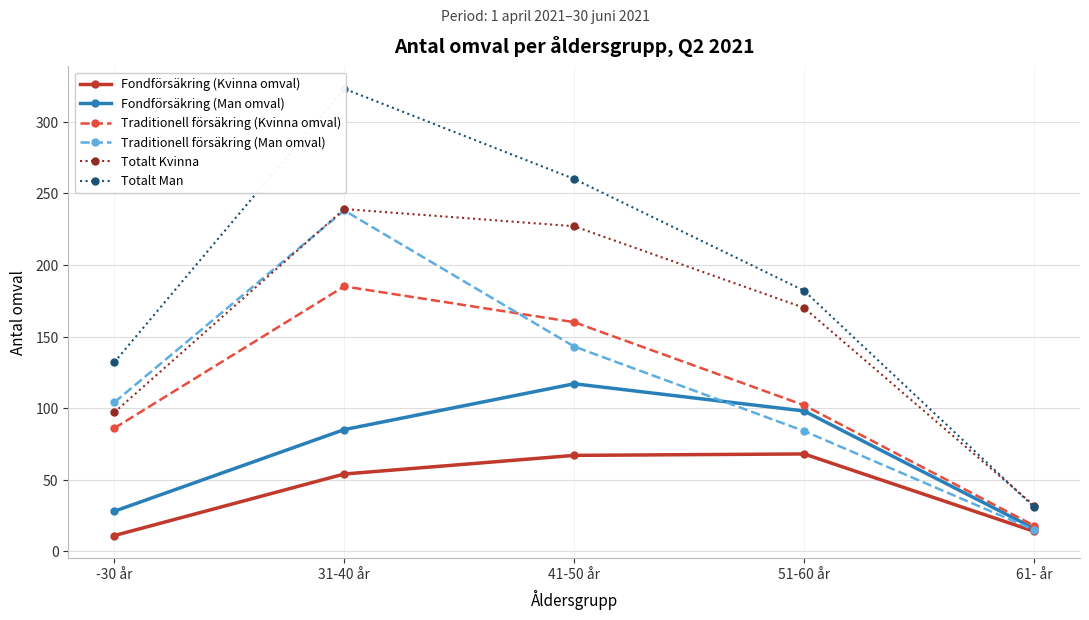

Which category has the lowest value in the Totalt Kvinna series?

61- år